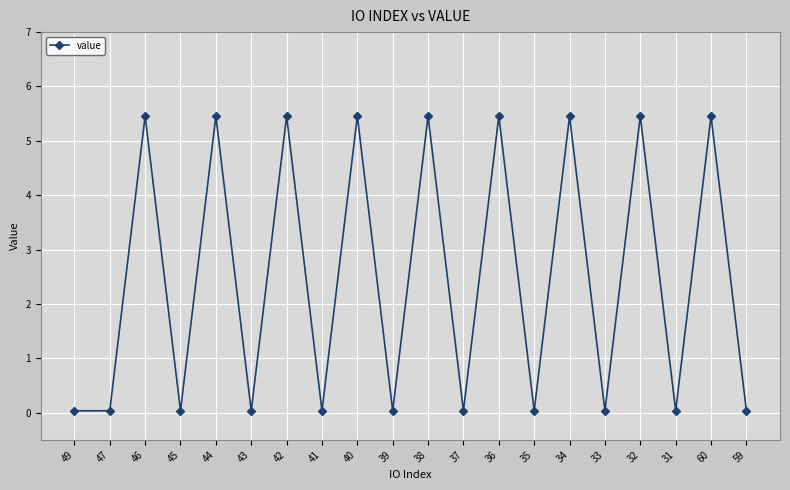

What is the difference between the maximum and minimum values?

5.4